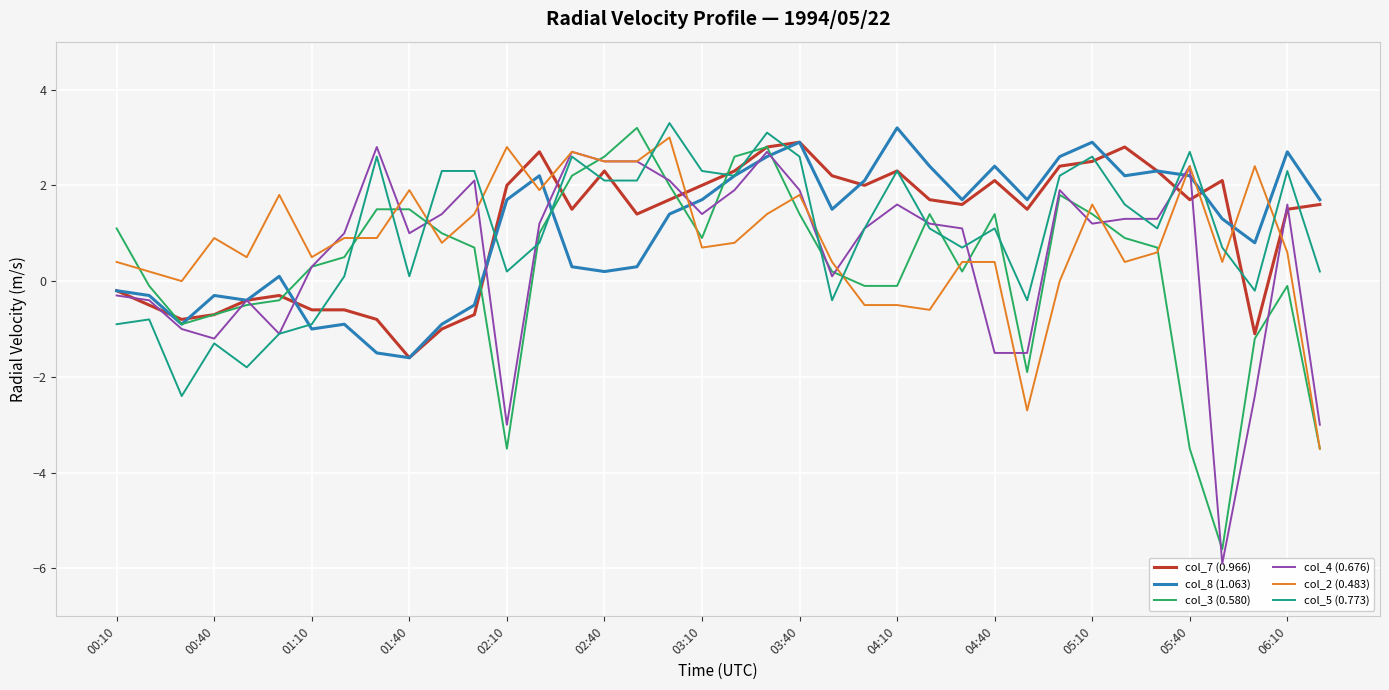

True or false: col_3 (0.580) has a value of -0.1 at 04:10.

True